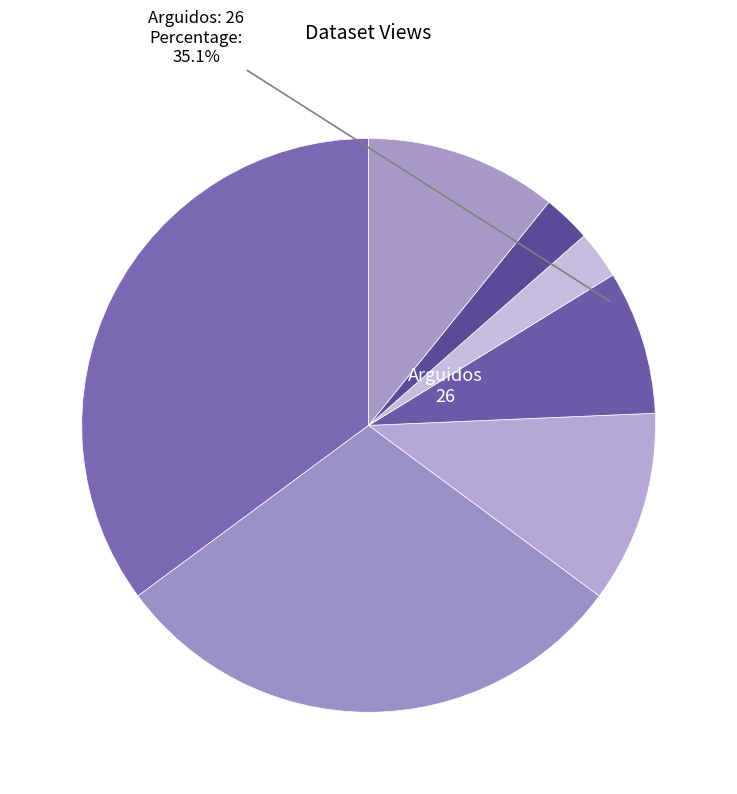

What percentage is NOT represented by Autópsias?

70.3%